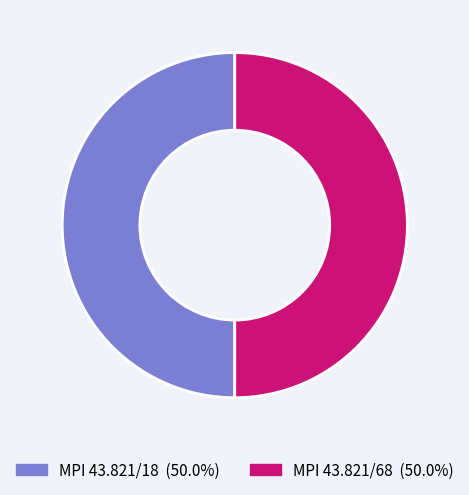

Approximately how many times larger is the value at MPI 43.821/18 compared to MPI 43.821/68?

1.0